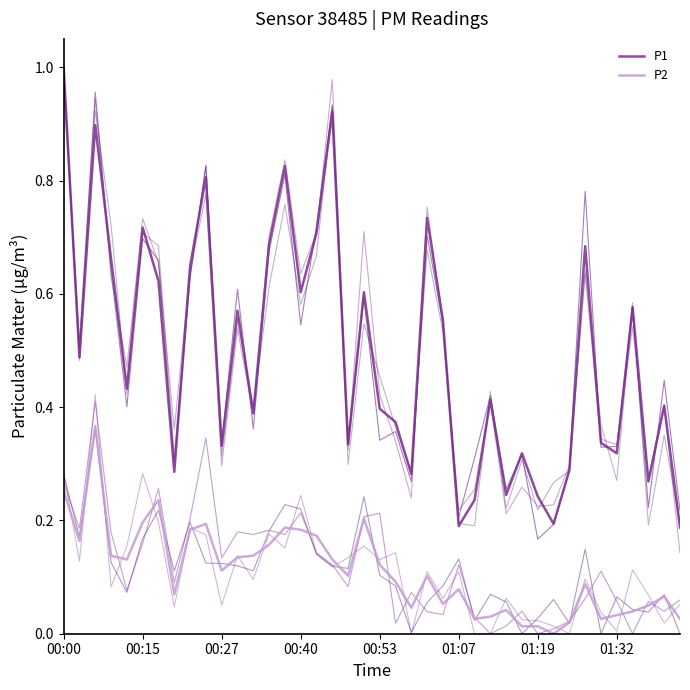

True or false: P1 has a value of 0.3 at 00:53.

False